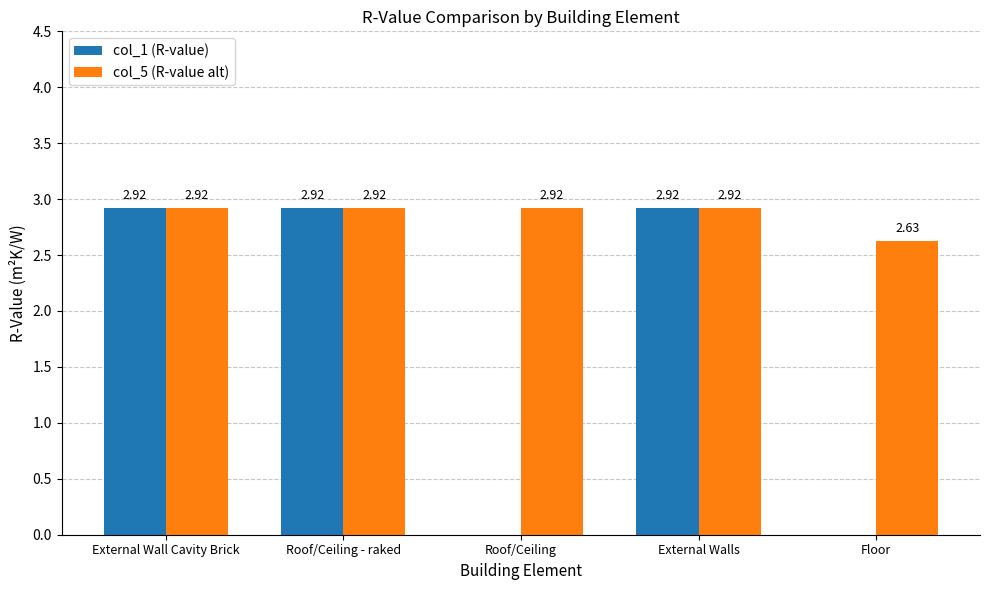

True or false: col_1 (R-value) has a value of -1.6 at Floor.

False